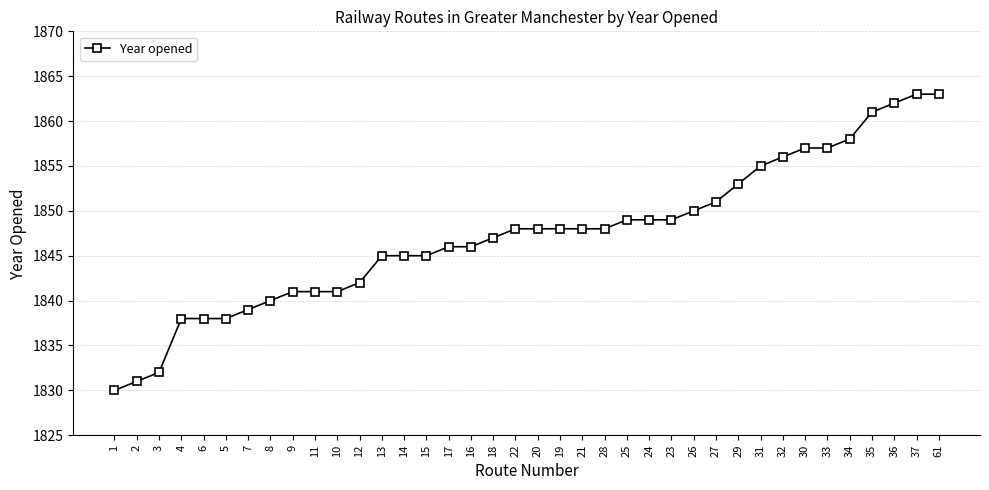

What position from the right is 35?

4